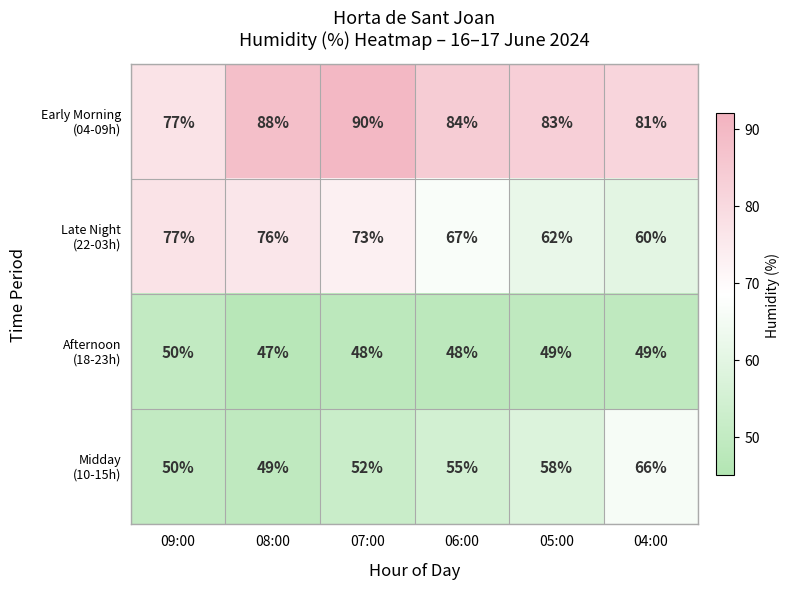

What is the total value across all series at 06:00?

254